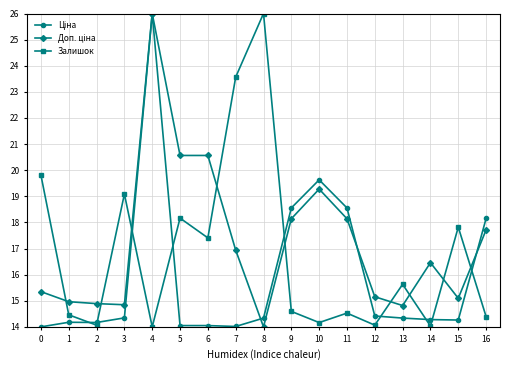

Which series changed the most between 8 and 14?

Залишок